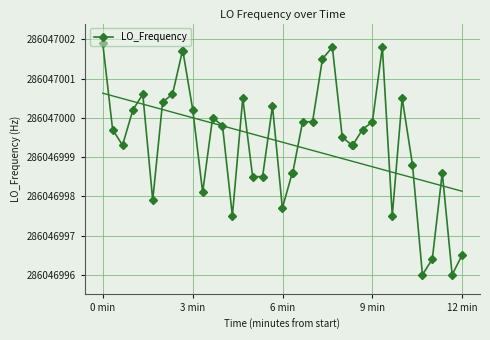

What is the difference between the maximum and second lowest values?

5.9